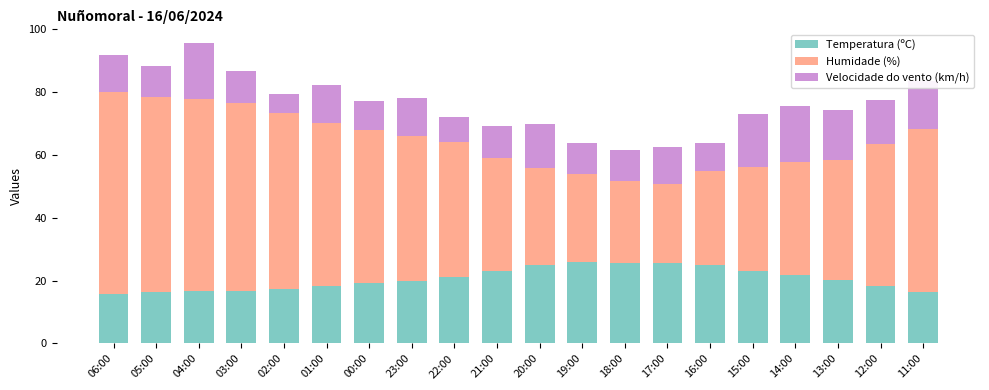

The value of Temperatura (ºC) at 23:00 is 20.0. True or false?

True